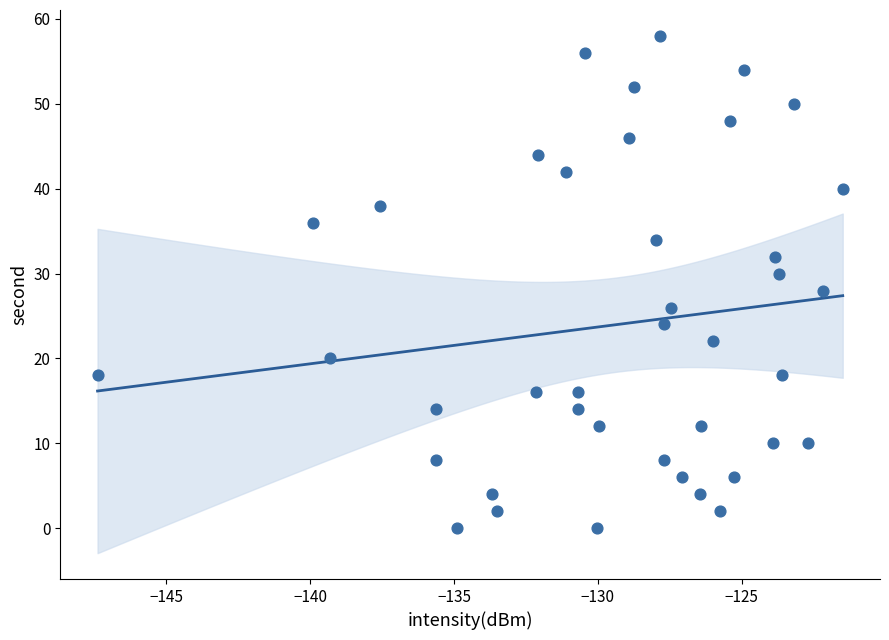

Count the number of points in this scatter plot.

40